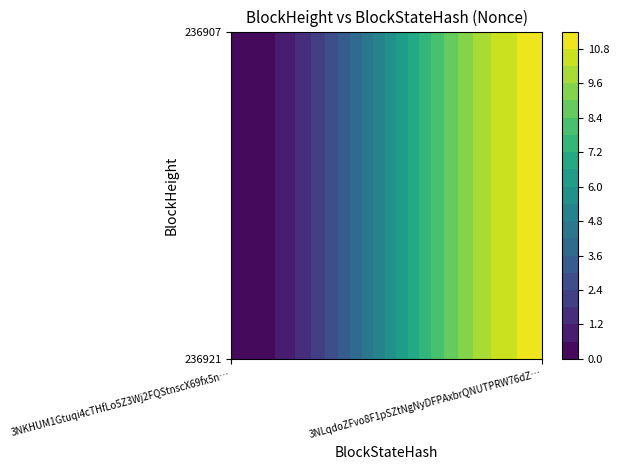

Reading left to right, list all the values displayed in this chart.

236921: 0=0	1=11
236907: 0=0	1=11